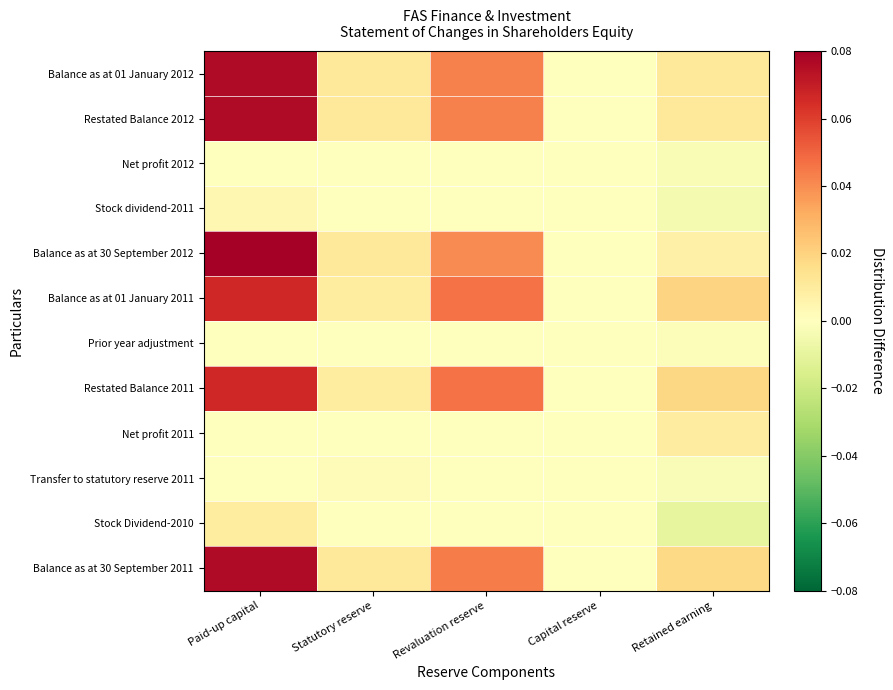

Reading left to right, what are all the values shown in this chart?

Balance as at 01 January 2012: Paid-up capital=0.1	Statutory reserve=0.0	Revaluation reserve=0.0	Capital reserve=0.0	Retained earning=0.0
Restated Balance 2012: Paid-up capital=0.1	Statutory reserve=0.0	Revaluation reserve=0.0	Capital reserve=0.0	Retained earning=0.0
Net profit 2012: Paid-up capital=0.0	Statutory reserve=0.0	Revaluation reserve=0.0	Capital reserve=0.0	Retained earning=-0.0
Stock dividend-2011: Paid-up capital=0.0	Statutory reserve=0.0	Revaluation reserve=0.0	Capital reserve=0.0	Retained earning=-0.0
Balance as at 30 September 2012: Paid-up capital=0.1	Statutory reserve=0.0	Revaluation reserve=0.0	Capital reserve=0.0	Retained earning=0.0
Balance as at 01 January 2011: Paid-up capital=0.1	Statutory reserve=0.0	Revaluation reserve=0.0	Capital reserve=0.0	Retained earning=0.0
Prior year adjustment: Paid-up capital=0.0	Statutory reserve=0.0	Revaluation reserve=0.0	Capital reserve=0.0	Retained earning=-0.0
Restated Balance 2011: Paid-up capital=0.1	Statutory reserve=0.0	Revaluation reserve=0.0	Capital reserve=0.0	Retained earning=0.0
Net profit 2011: Paid-up capital=0.0	Statutory reserve=0.0	Revaluation reserve=0.0	Capital reserve=0.0	Retained earning=0.0
Transfer to statutory reserve 2011: Paid-up capital=0.0	Statutory reserve=0.0	Revaluation reserve=0.0	Capital reserve=0.0	Retained earning=-0.0
Stock Dividend-2010: Paid-up capital=0.0	Statutory reserve=0.0	Revaluation reserve=0.0	Capital reserve=0.0	Retained earning=-0.0
Balance as at 30 September 2011: Paid-up capital=0.1	Statutory reserve=0.0	Revaluation reserve=0.0	Capital reserve=0.0	Retained earning=0.0